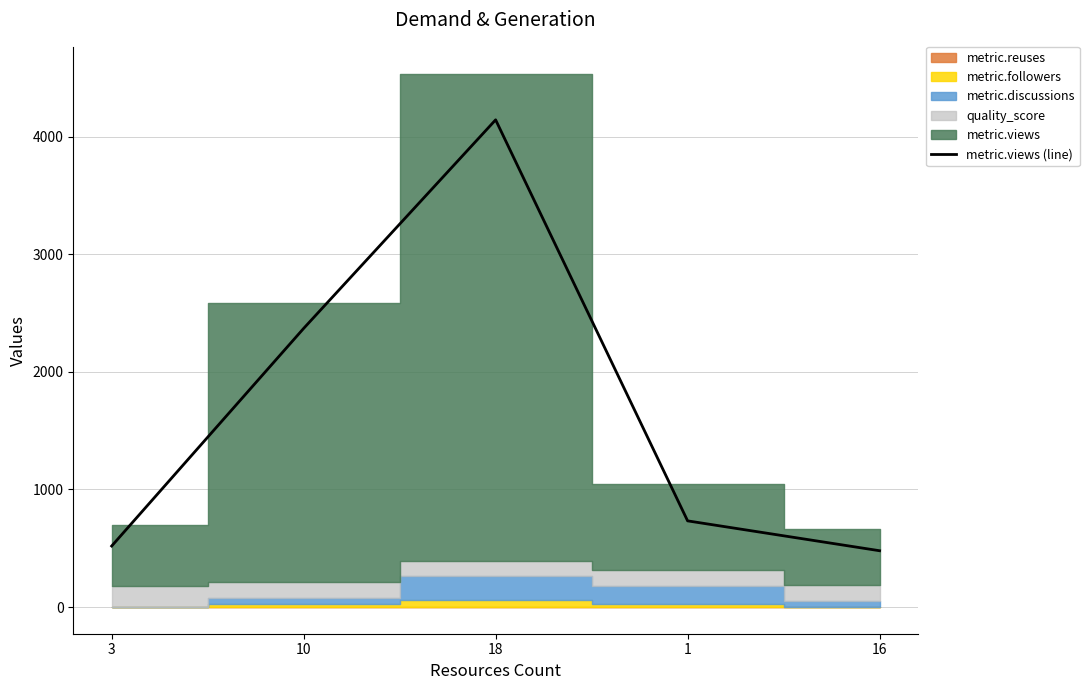

Where is the first local maximum?

18